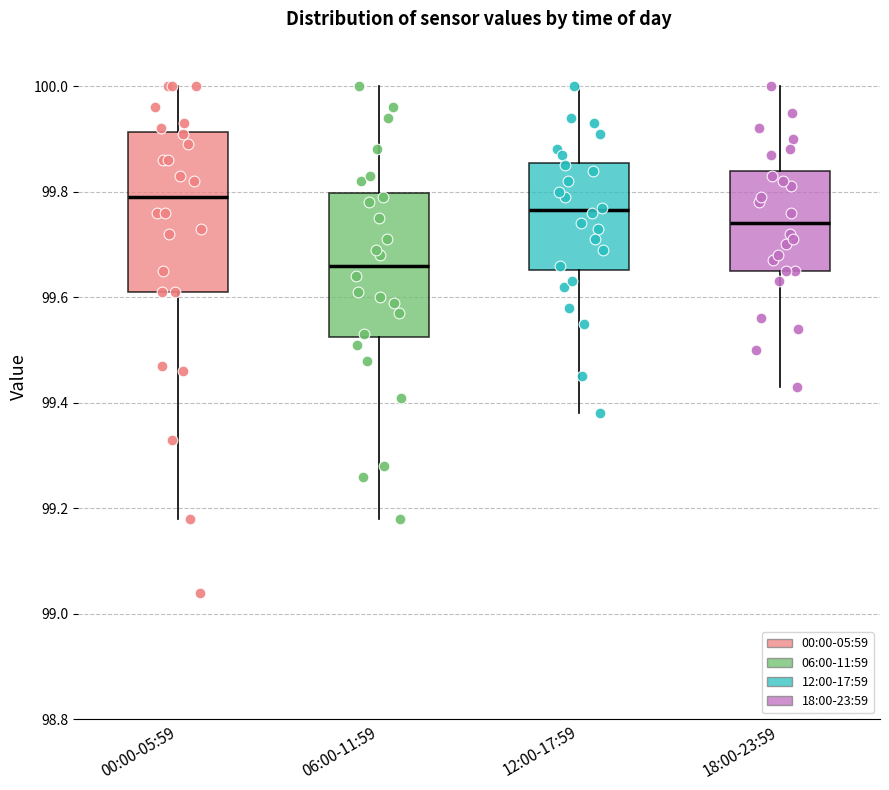

Where does the lower whisker of the box for 00:00-05:59 end on the y-axis? The values are not printed on the chart, so give them approximately, as read against the axis.

99.18